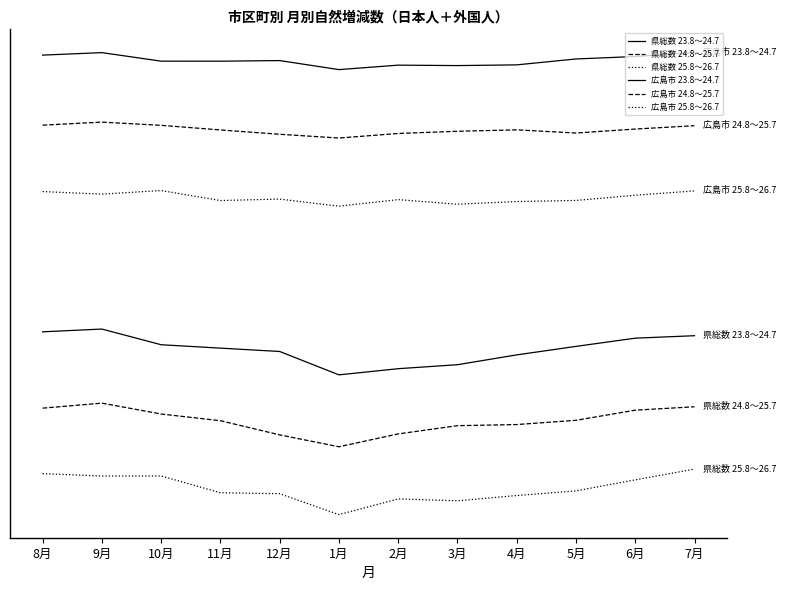

True or false: 県総数 23.8～24.7 has a value of 3456 at 1月.

False